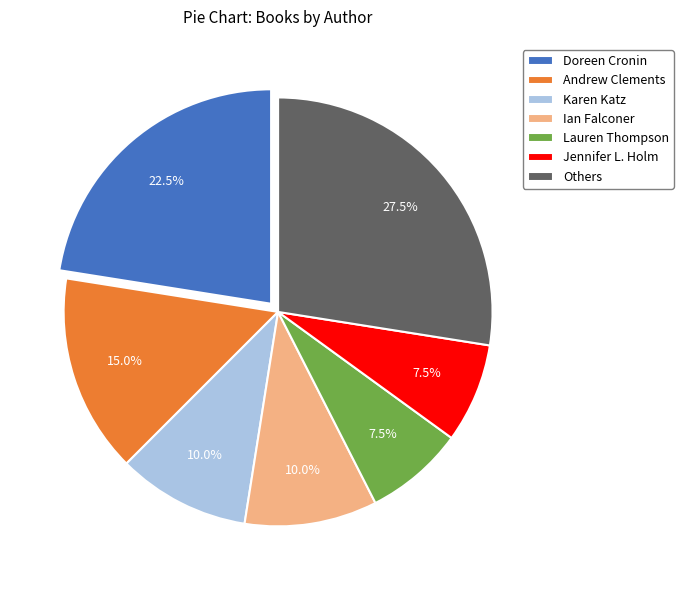

To the nearest percent, what is the difference between the largest and smallest slice percentages?

20%